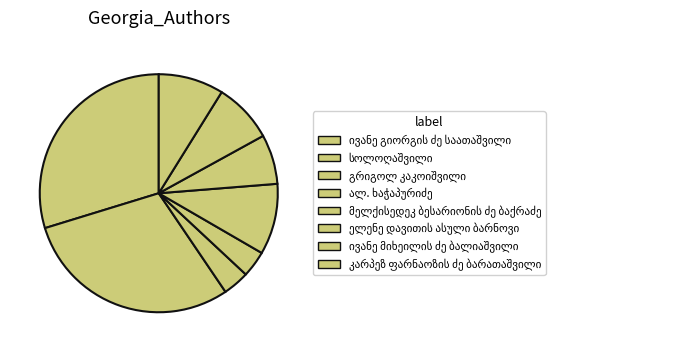

How many segments does this pie chart have?

8